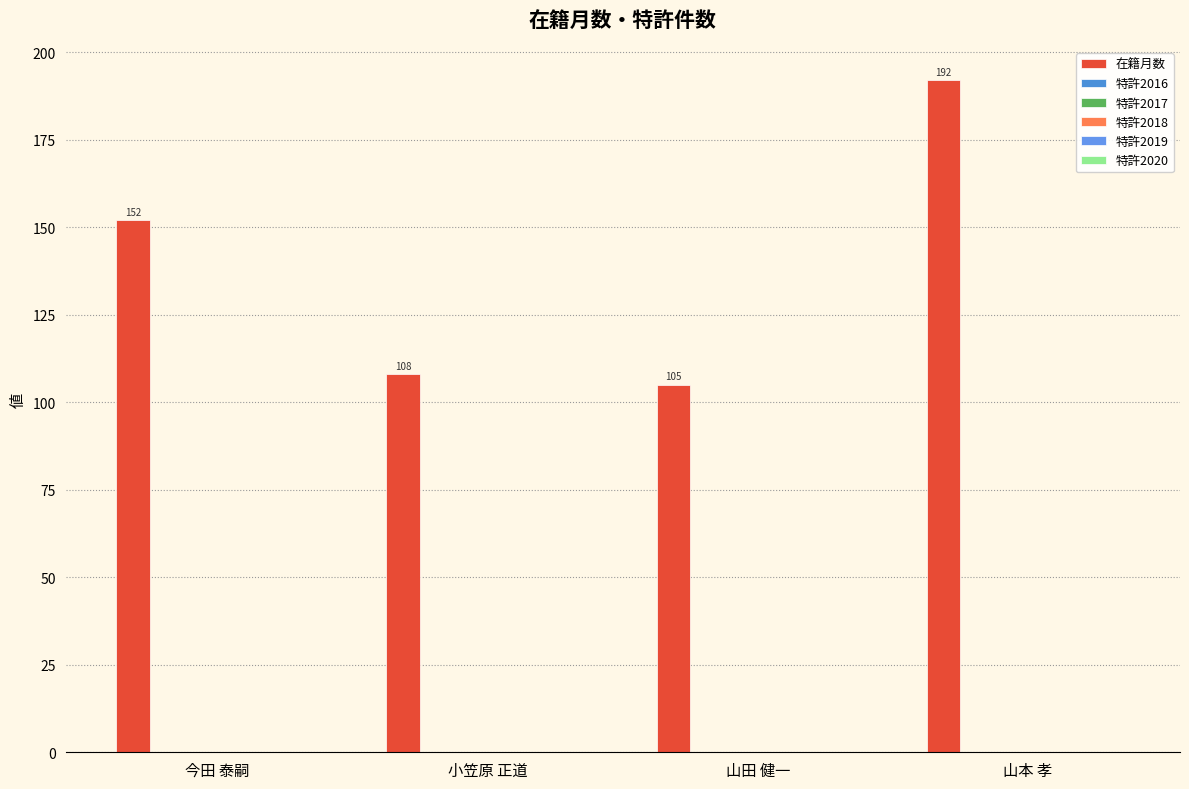

Reading left to right, extract all data points from this chart.

在籍月数: 152	108	105	192
特許2016: 0	0	0	0
特許2017: 0	0	0	0
特許2018: 0	0	0	0
特許2019: 0	0	0	0
特許2020: 0	0	0	0